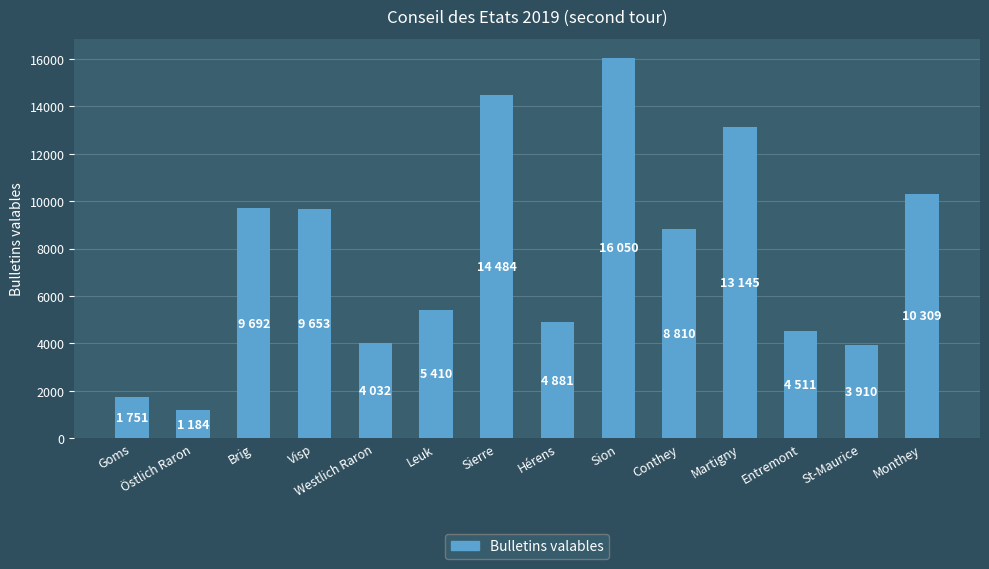

True or false: the data shows 4306 at Visp.

False